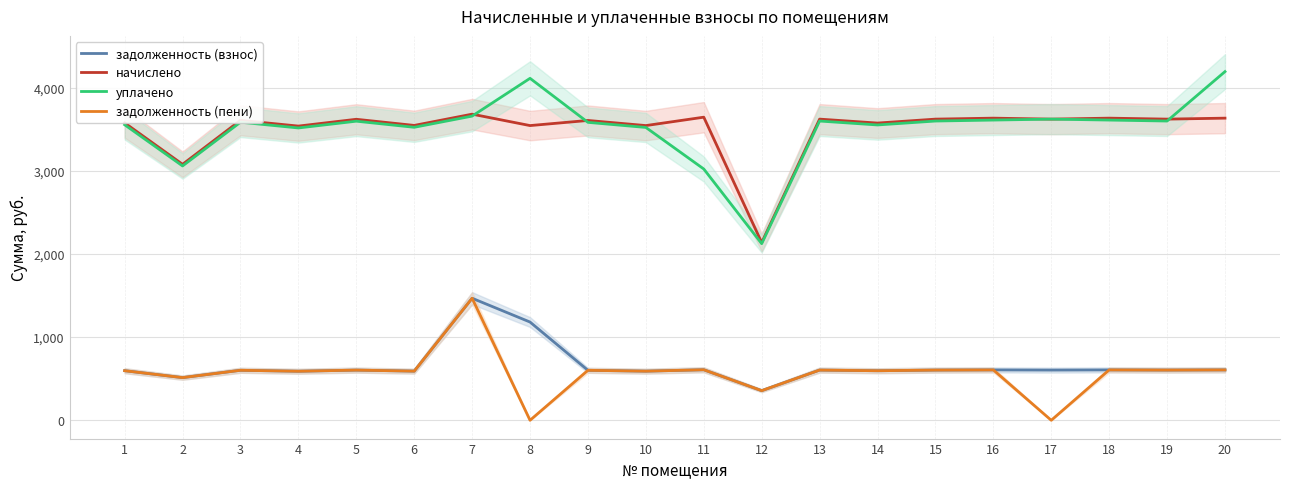

True or false: задолженность (взнос) and начислено cross at least once.

False